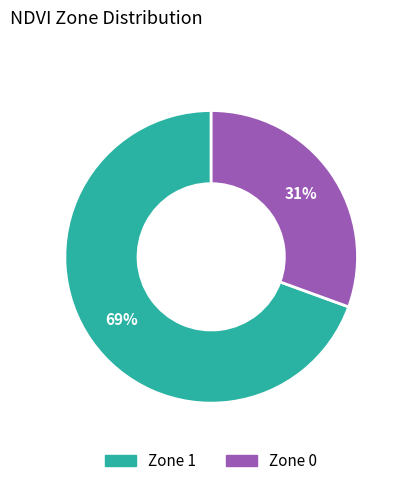

To the nearest percent, what is the average slice percentage?

50%